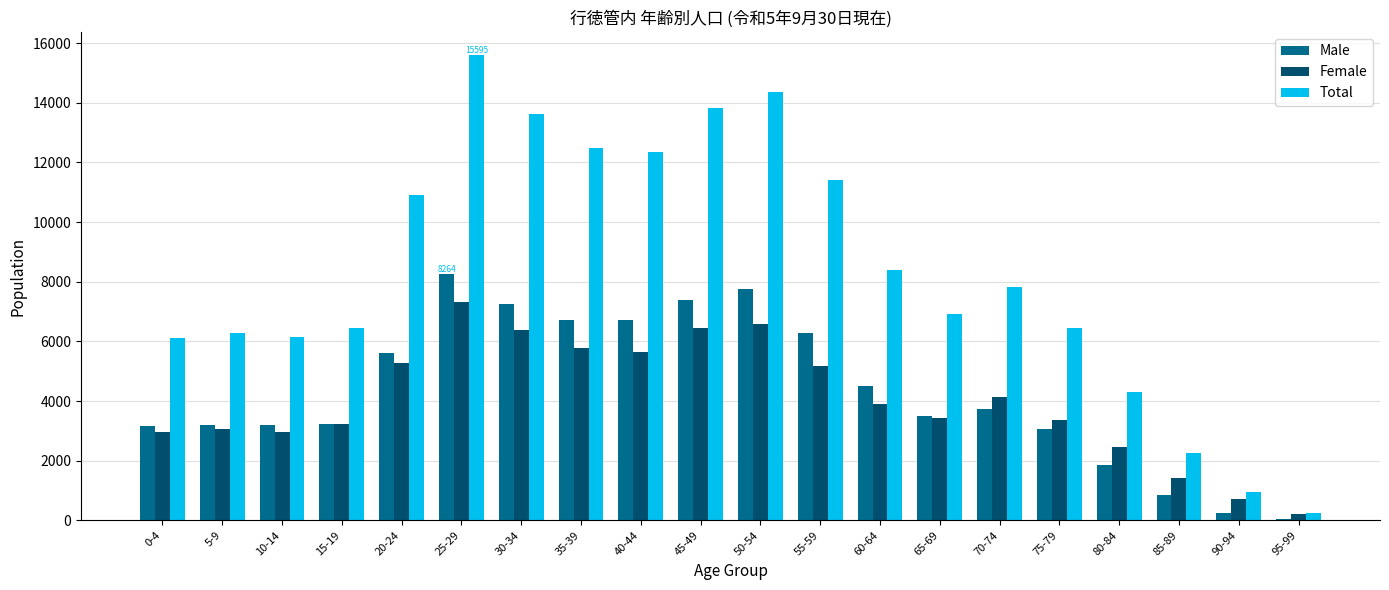

At which category does the chart reach its peak across all series?

25-29